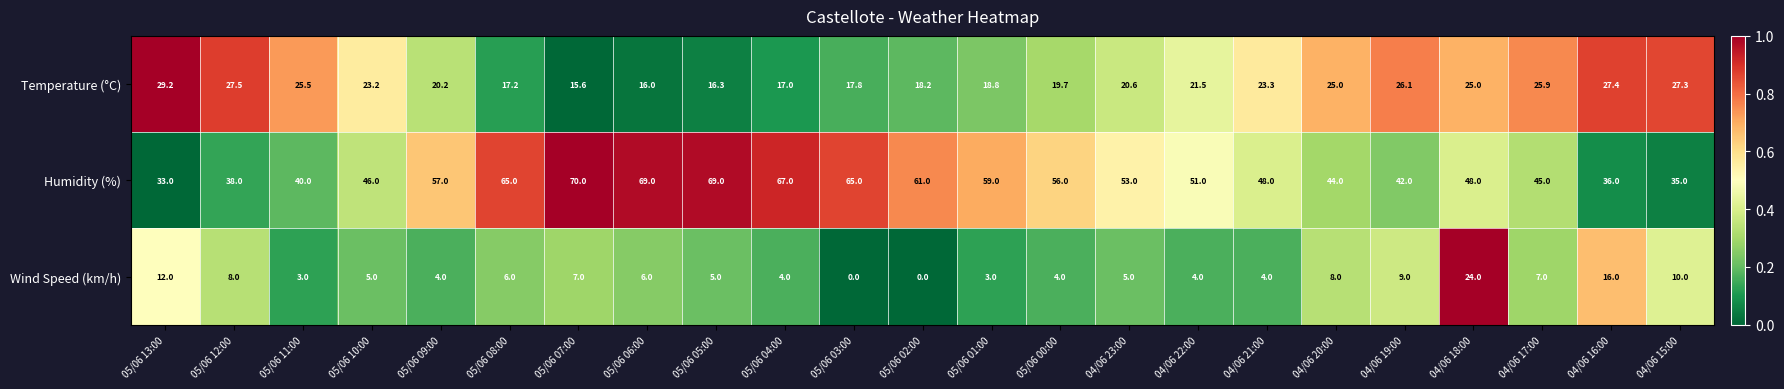

What is the difference between the highest and lowest values at 04/06 23:00?

48.0